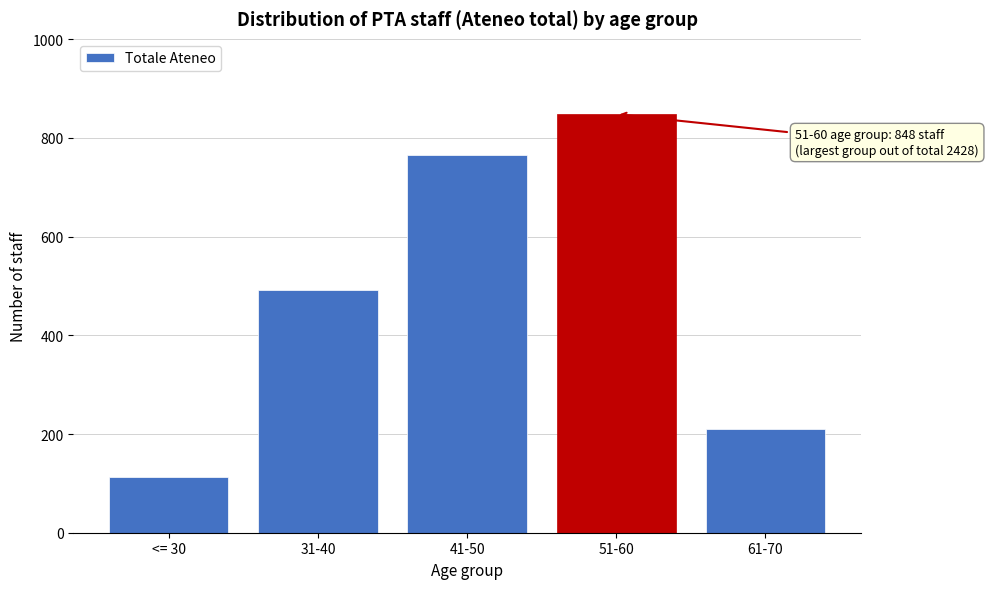

Reading left to right, extract all data points from this chart.

112	491	766	848	211